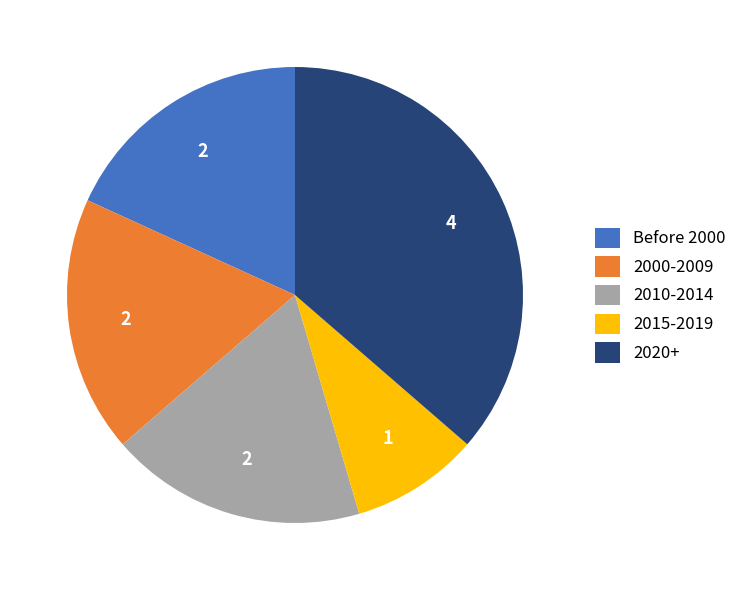

Is there any slice that represents more than half of the pie?

No